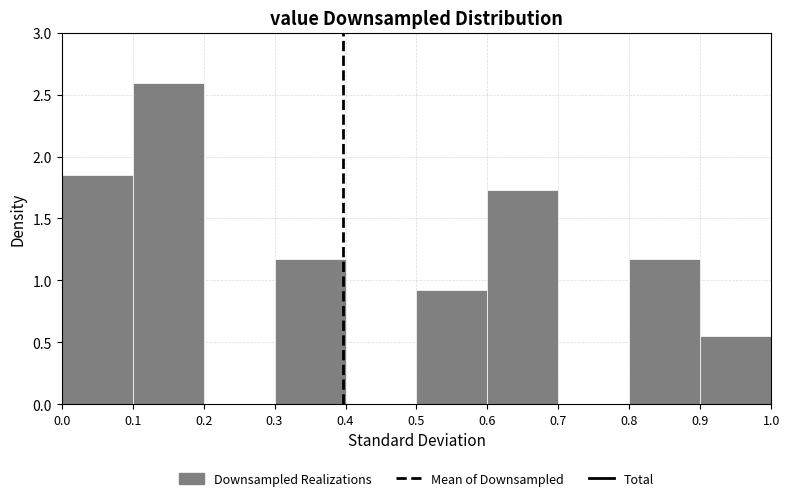

What is the height of the bar covering 0.0 to 0.1 on the x-axis? The values are not printed on the chart, so give them approximately, as read against the axis.

1.85